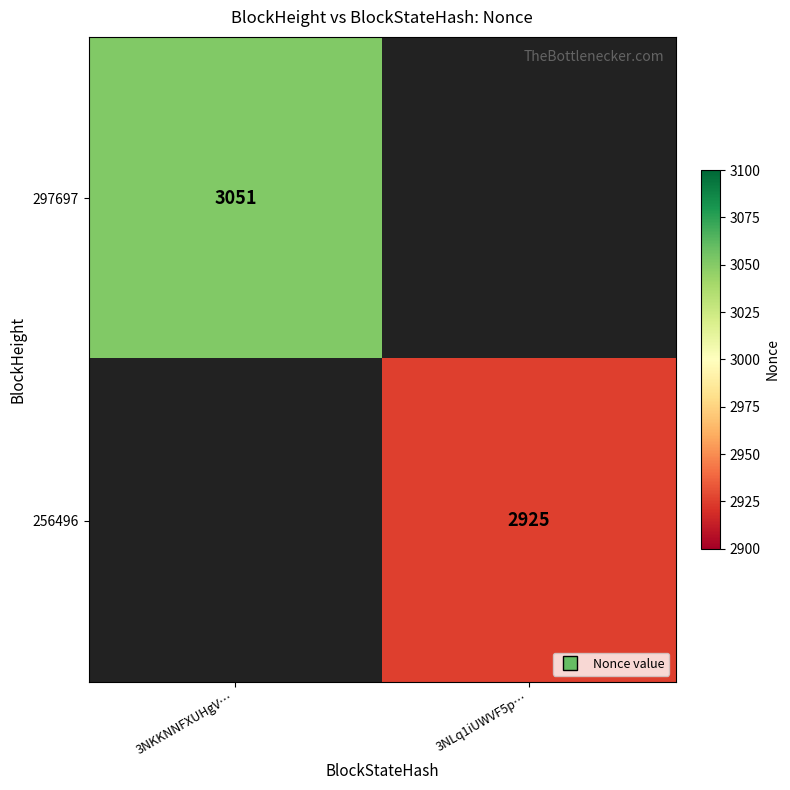

Which category has the highest value across all series?

3NKKNNFXUHgV…